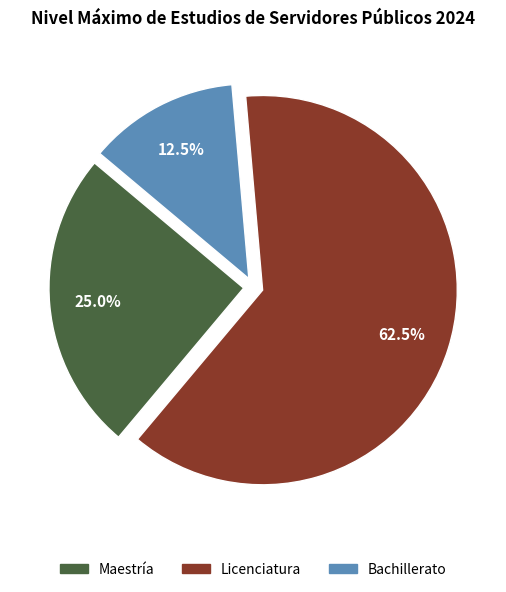

What is the ratio of the value at Maestría to the value at Bachillerato?

2.0